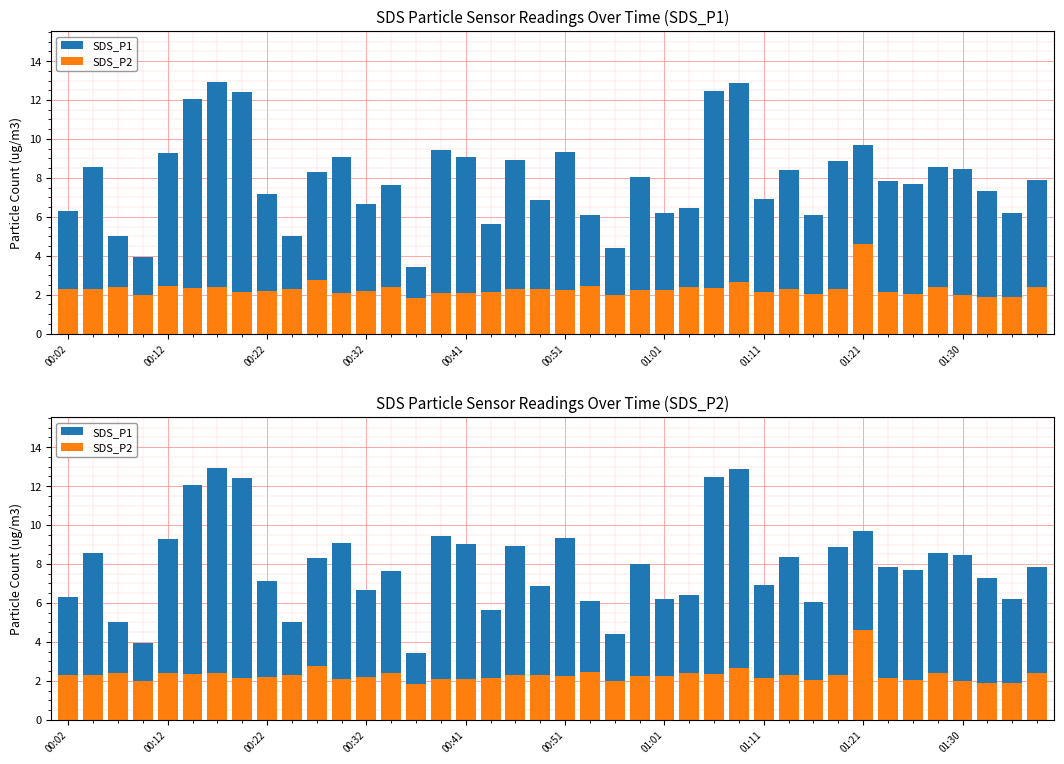

At which category is the sum across all series the highest?

27